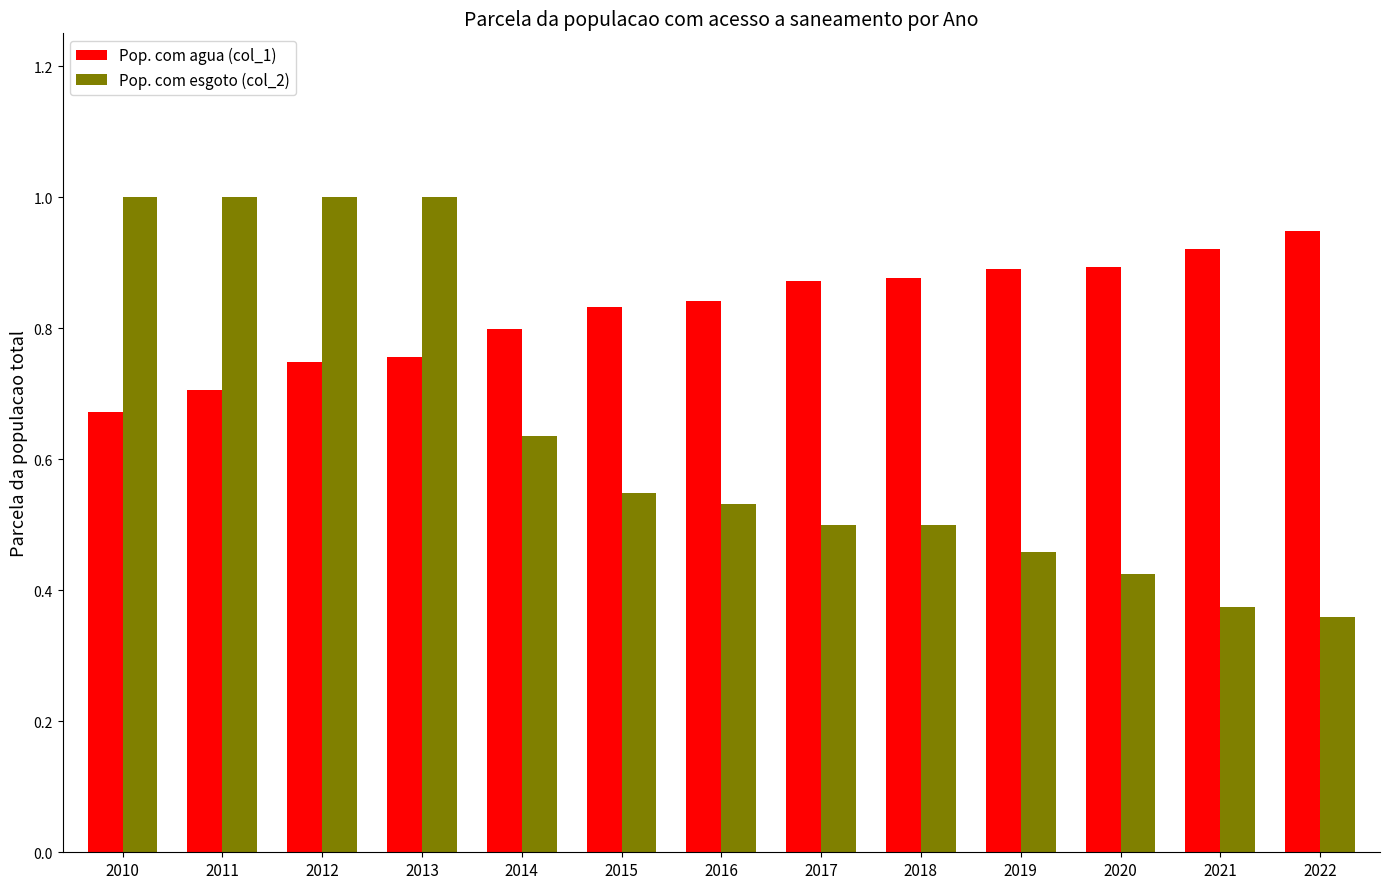

Is it true that Pop. com esgoto (col_2) equals 0.4 at 2013?

False